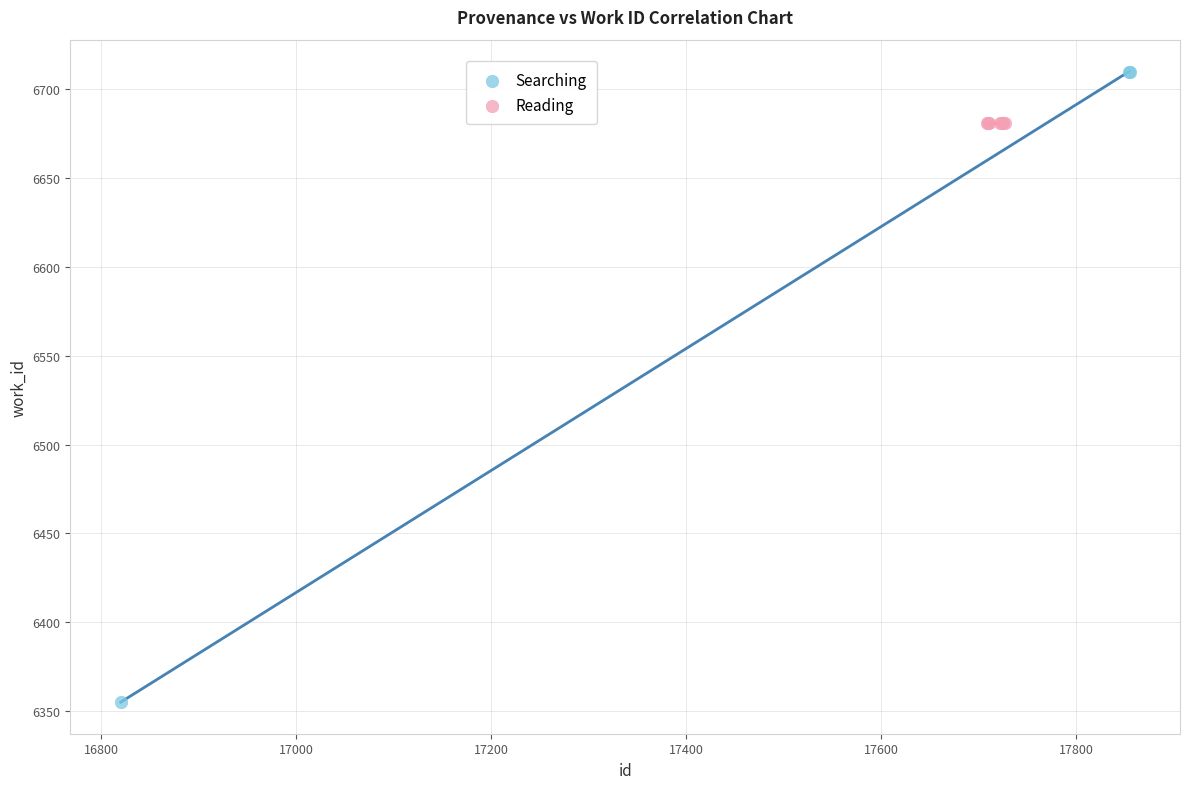

Which series contains the highest Y value?

Searching